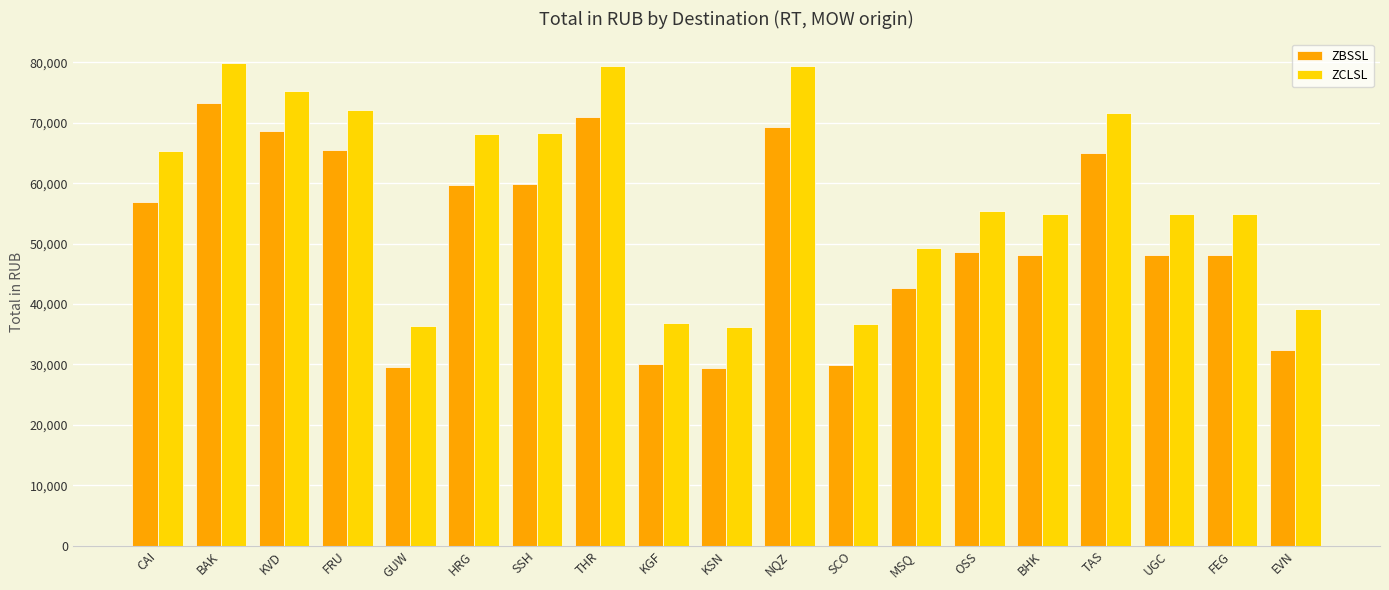

True or false: ZCLSL has a value of 60524 at EVN.

False